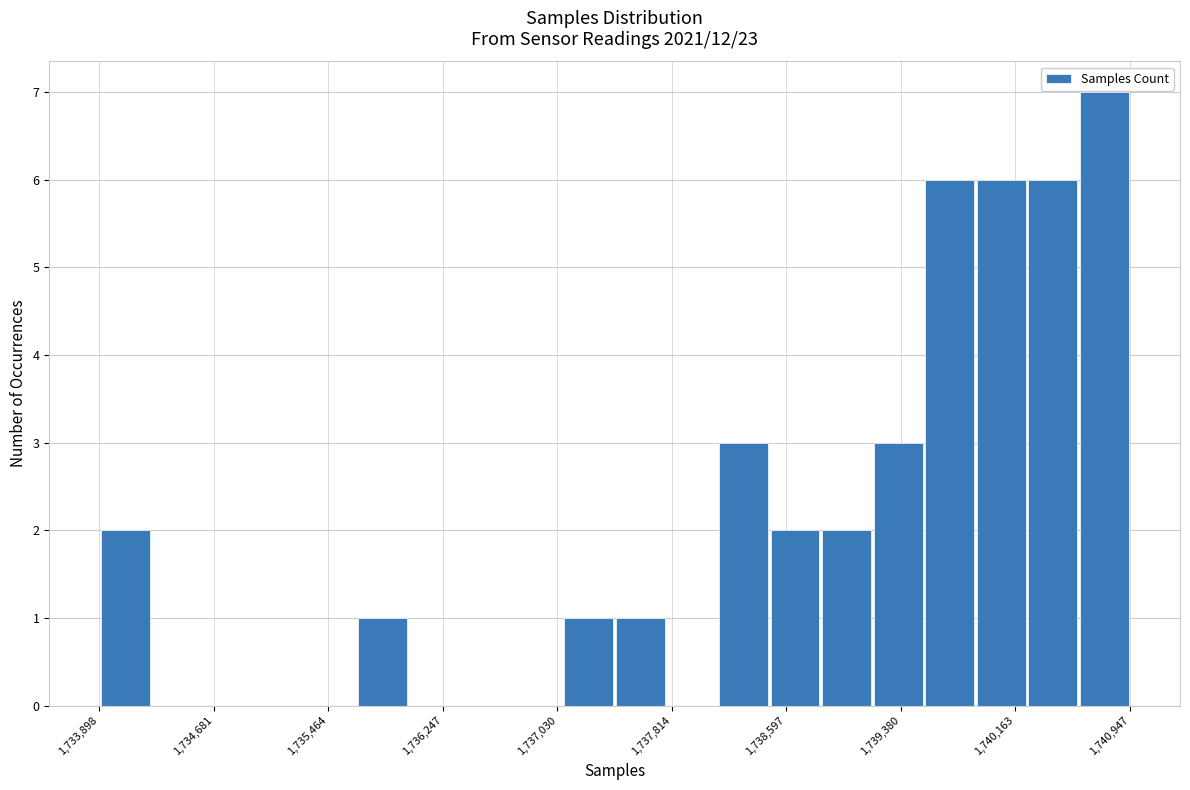

Read against the x-axis, roughly where is the centre of the tallest bar?

1740800